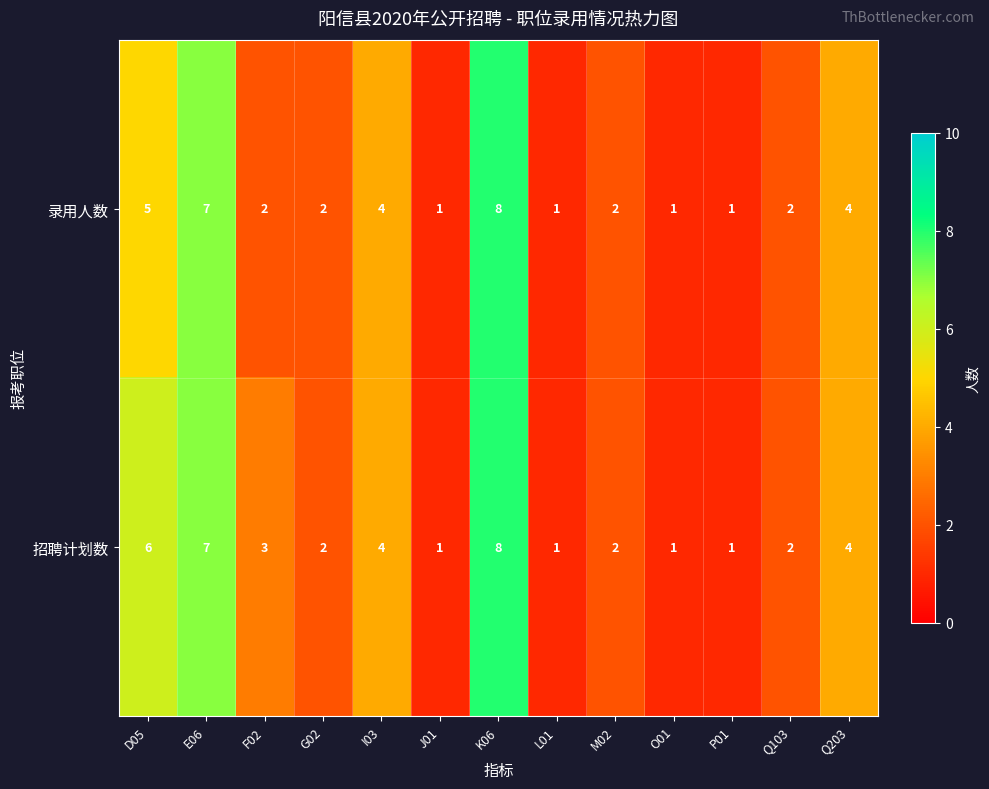

Where does the 招聘计划数 series first go above 2?

D05